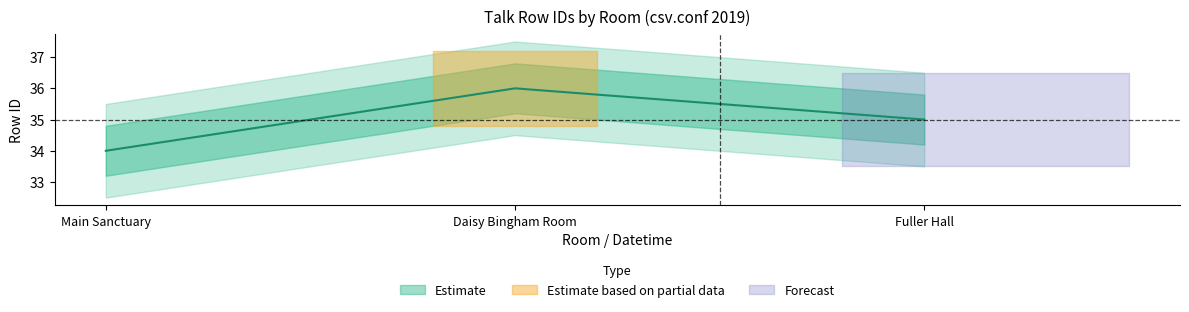

How many categories are shown in the chart?

3